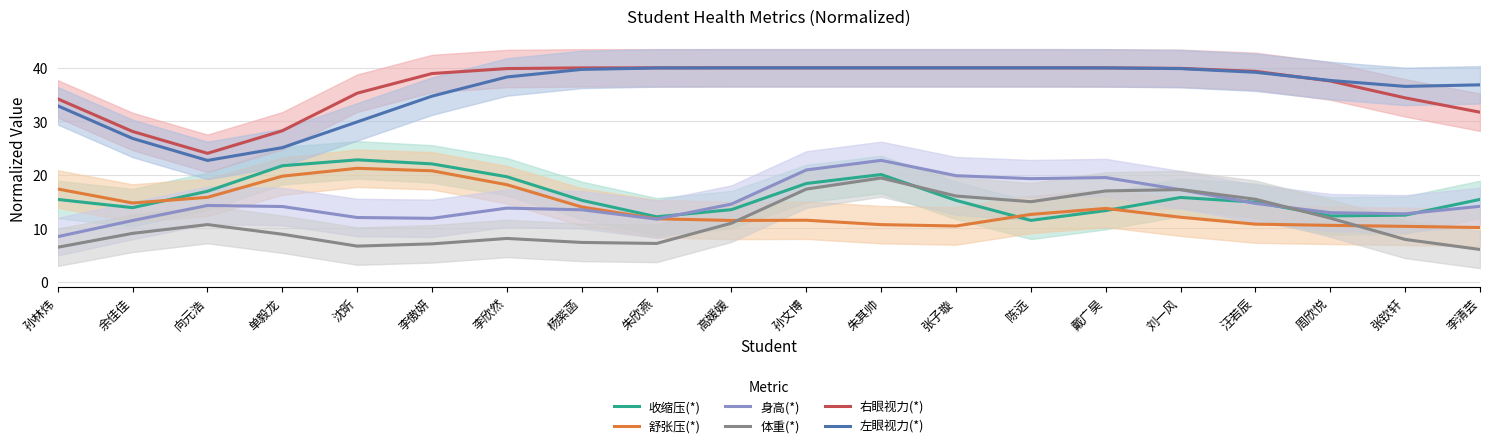

Does the chart display data point markers on the line(s)?

No